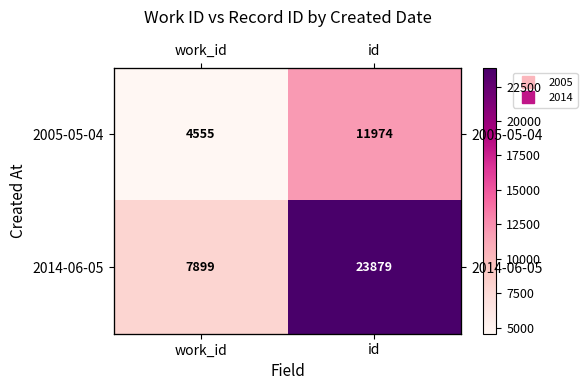

Between work_id and id, which is larger?

id